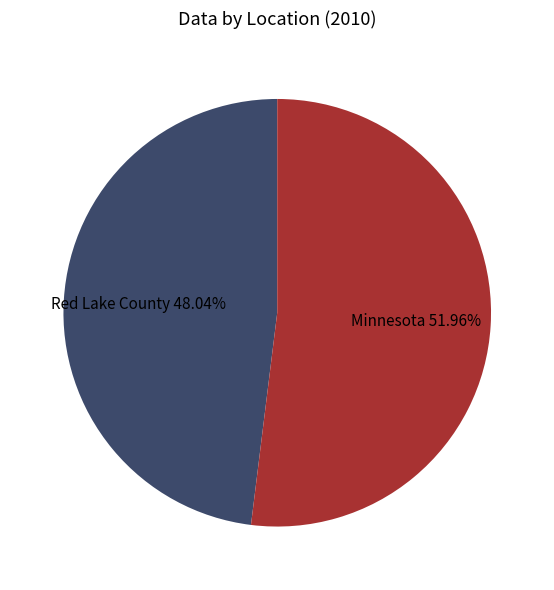

The Red Lake County slice represents 56% of the pie. True or false?

False